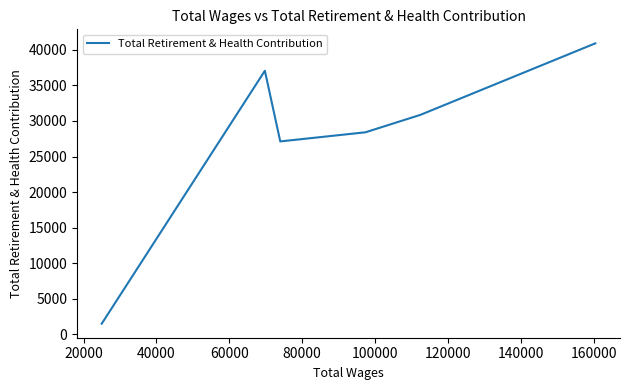

What is the smallest value displayed?

1507